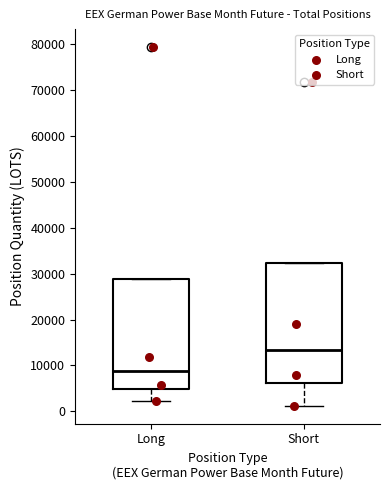

Reading left to right, transcribe this box plot: for each box, give where its median line is, the range the box spans, and where its two whiskers end, as read against the y-axis. The values are not printed on the chart, so give them approximately, as read against the axis.

Long: median 9000, box 5000 to 29000, whiskers 2000 to 29000
Short: median 13000, box 6000 to 32000, whiskers 1000 to 32000